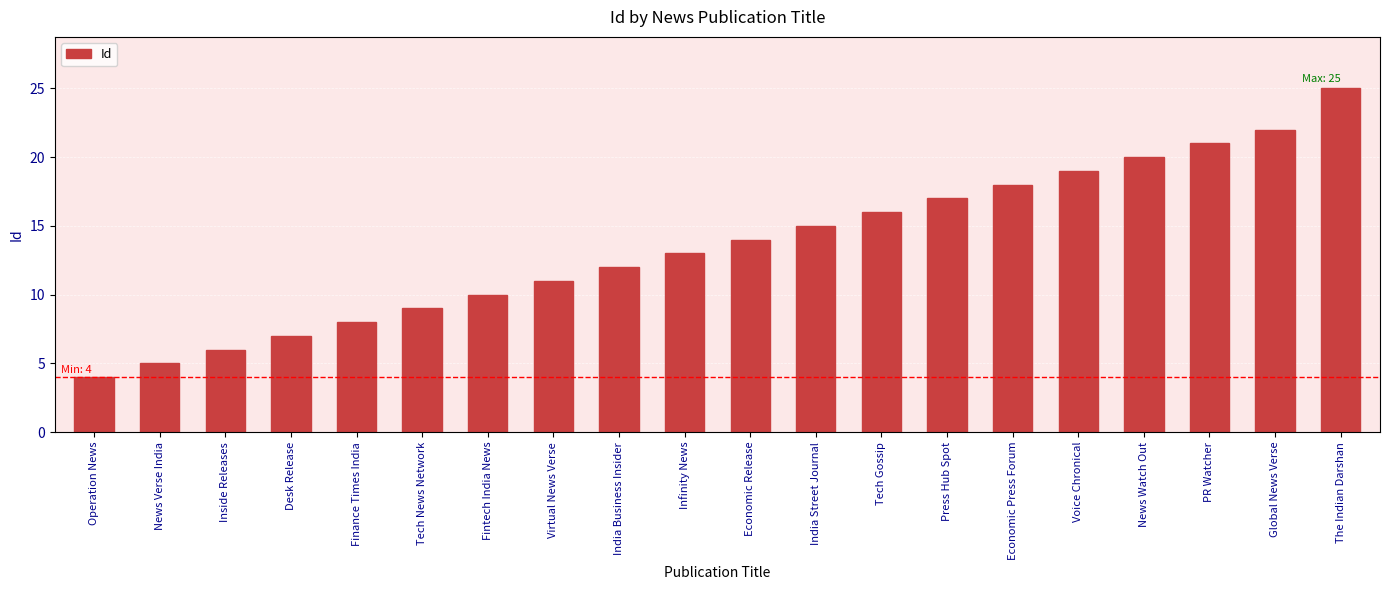

Reading right to left, transcribe all the data shown in this chart.

The Indian Darshan=25	Global News Verse=22	PR Watcher=21	News Watch Out=20	Voice Chronical=19	Economic Press Forum=18	Press Hub Spot=17	Tech Gossip=16	India Street Journal=15	Economic Release=14	Infinity News=13	India Business Insider=12	Virtual News Verse=11	Fintech India News=10	Tech News Network=9	Finance Times India=8	Desk Release=7	Inside Releases=6	News Verse India=5	Operation News=4